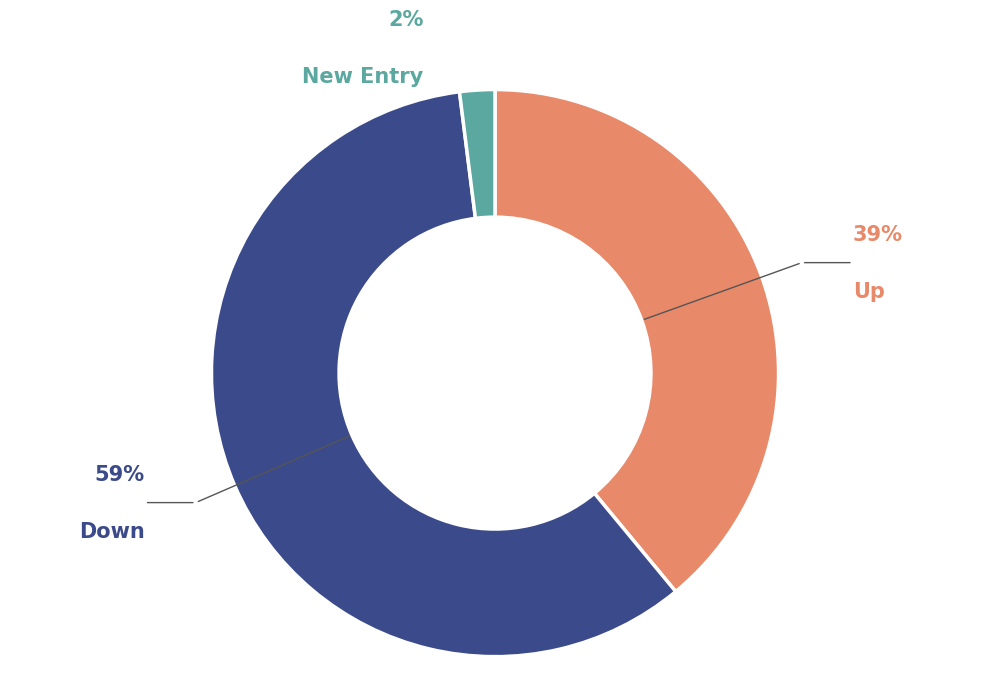

Between - and down, which is larger?

down